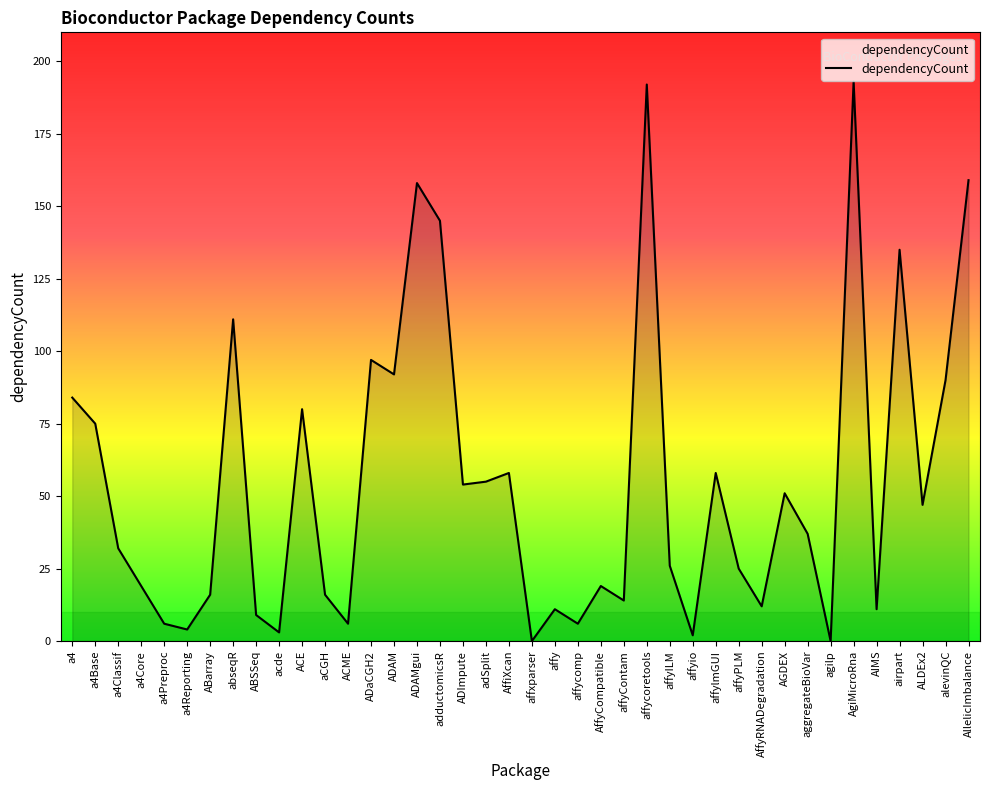

How many distinct data groups are displayed?

1